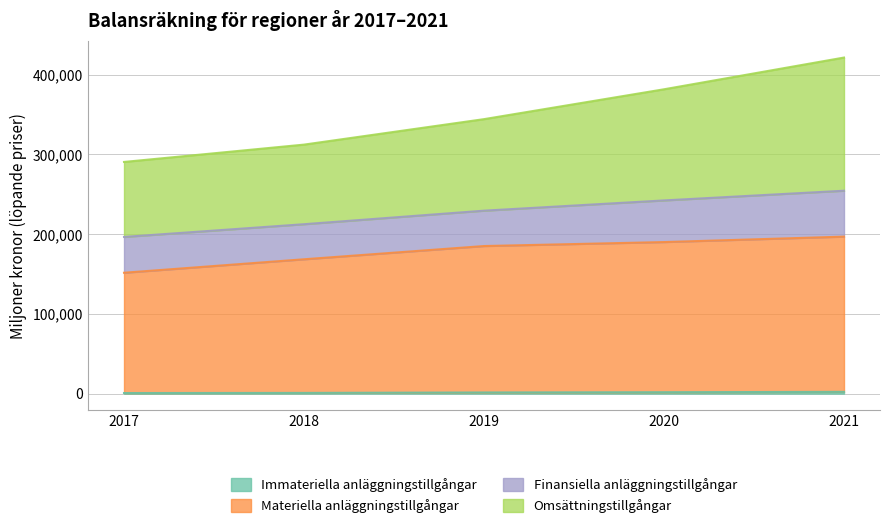

Which label corresponds to the smallest value in the chart?

2017